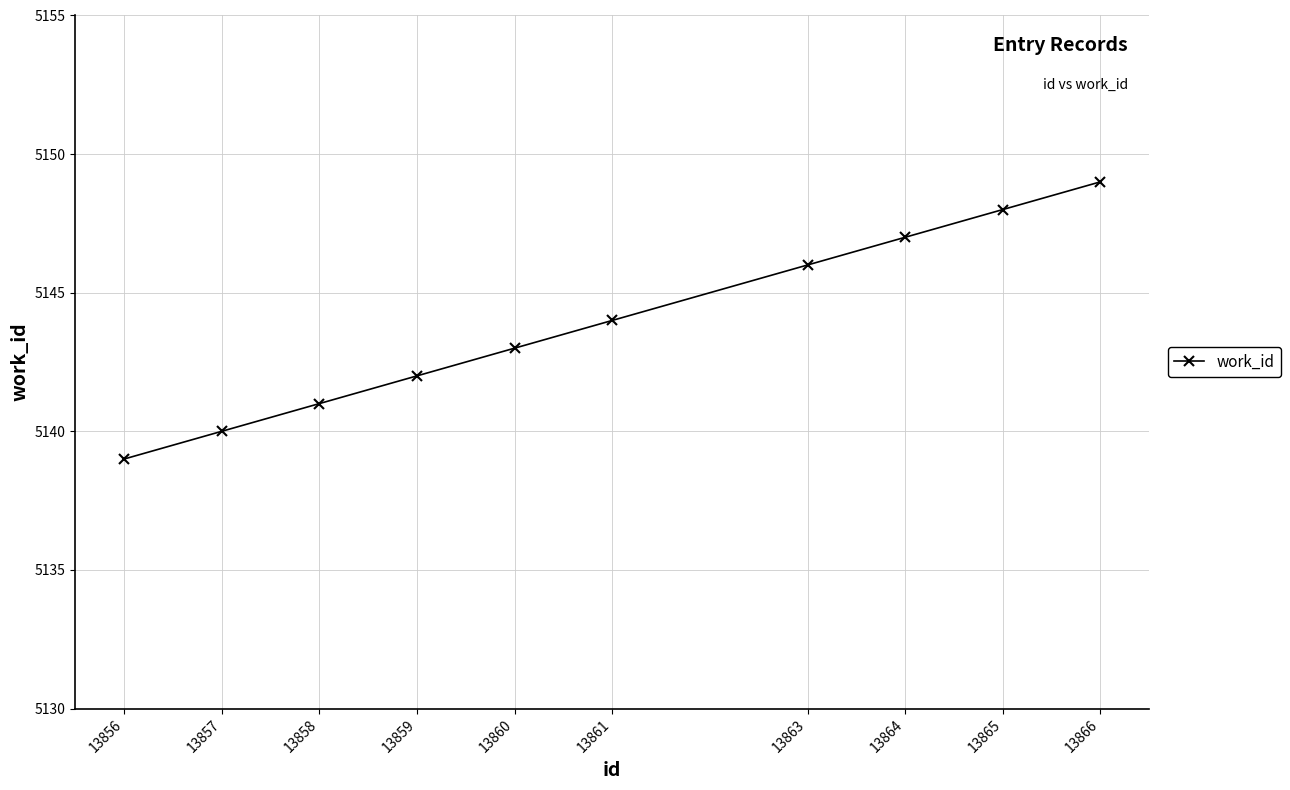

What is the sum of all values?

51439